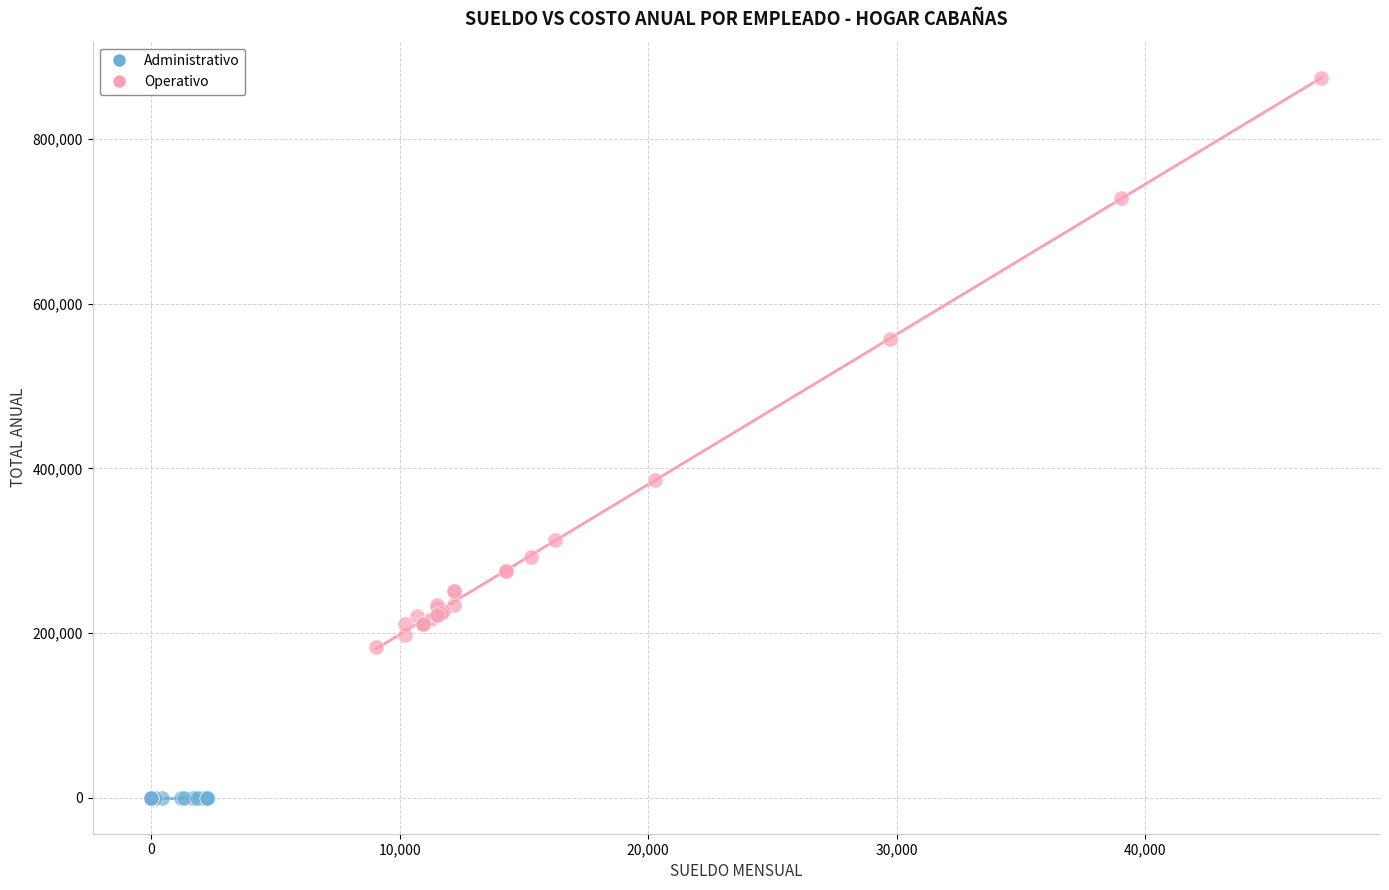

Which series reaches the maximum Y coordinate?

Operativo